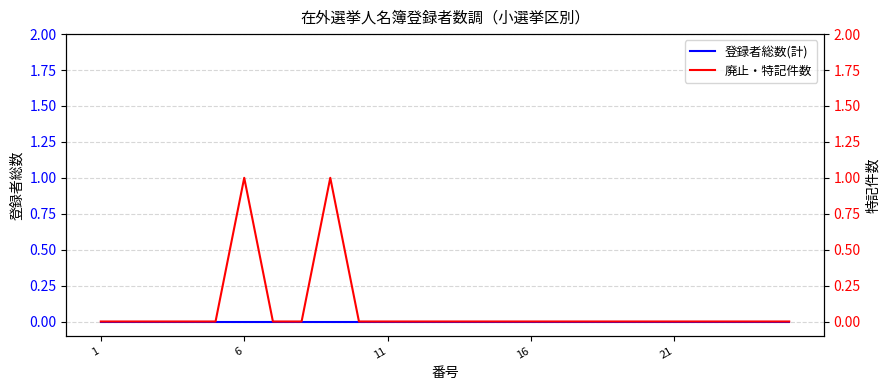

True or false: 廃止・特記件数 and 登録者総数(計) cross at least once.

False